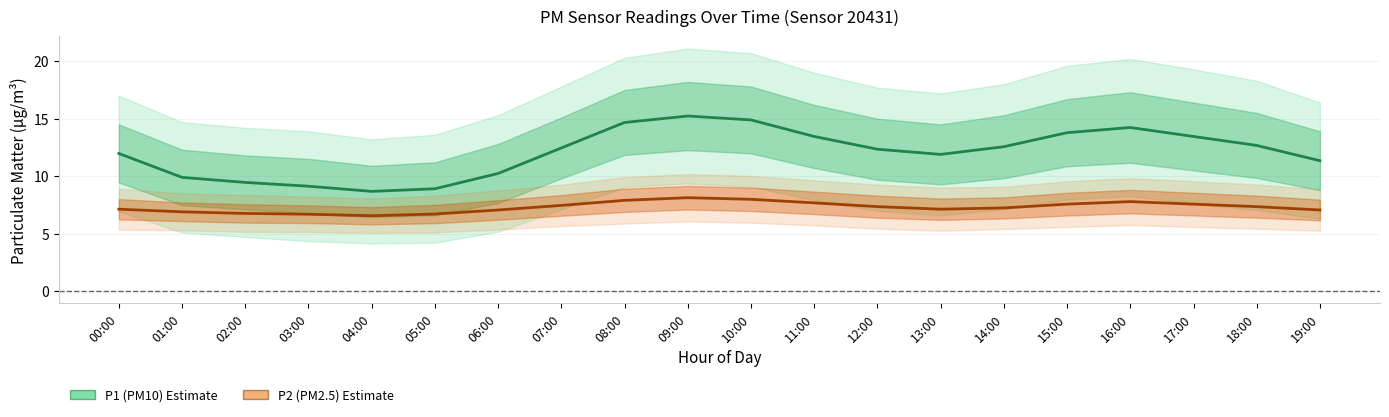

Reading right to left, list all the values displayed in this chart.

P1 (PM10): 11.3	12.7	13.4	14.2	13.8	12.6	11.9	12.3	13.4	14.9	15.2	14.7	12.4	10.2	8.9	8.7	9.1	9.4	9.9	12.0
P2 (PM2.5): 7.0	7.3	7.6	7.8	7.6	7.2	7.1	7.3	7.7	8.0	8.1	7.9	7.5	7.0	6.7	6.5	6.7	6.8	6.9	7.1